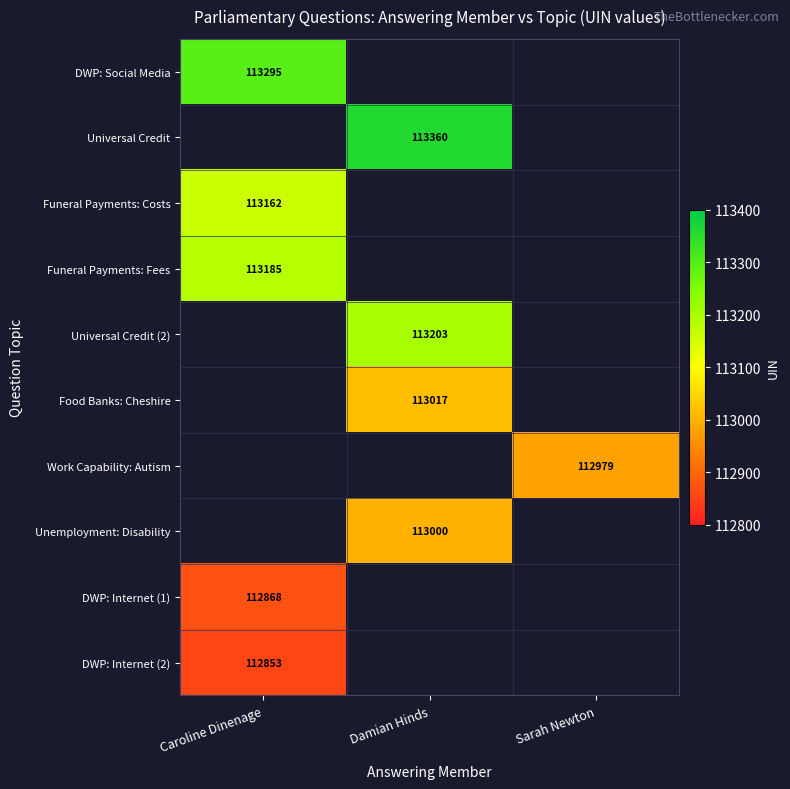

The value of Unemployment: Disability at Damian Hinds is 113000. True or false?

True